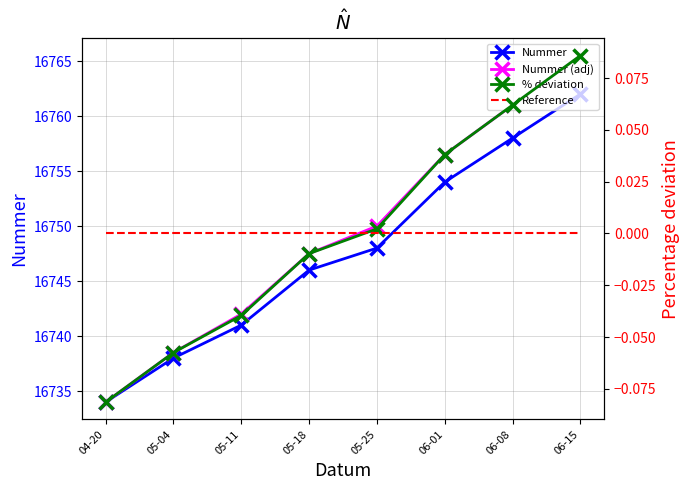

What is the difference between the maximum and minimum values in the Nummer series?

28.0